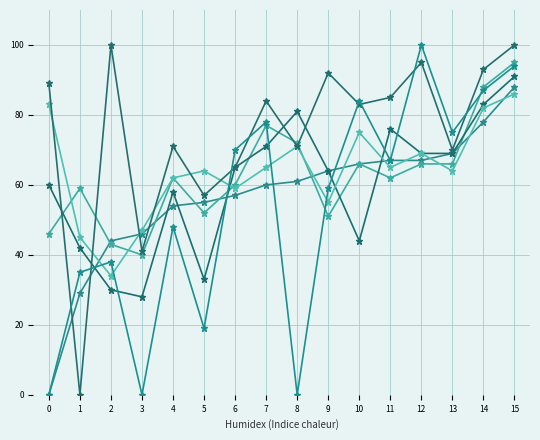

What is the total value across all series at 0?

278